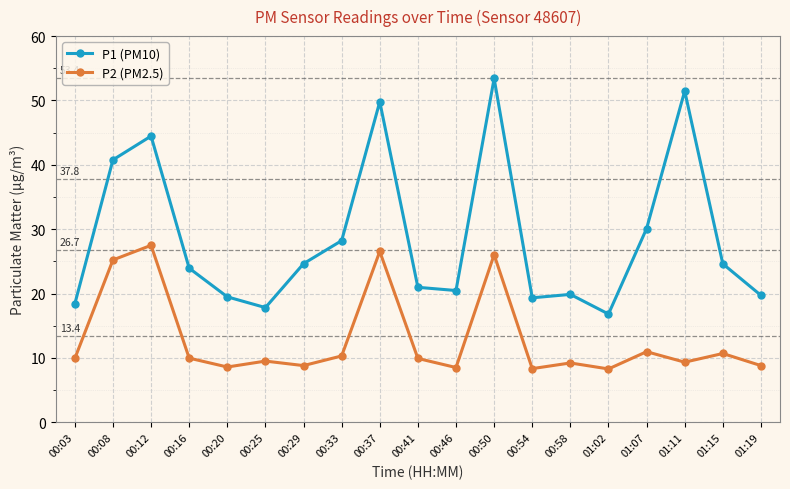

True or false: P2 (PM2.5) and P1 (PM10) cross at least once.

False